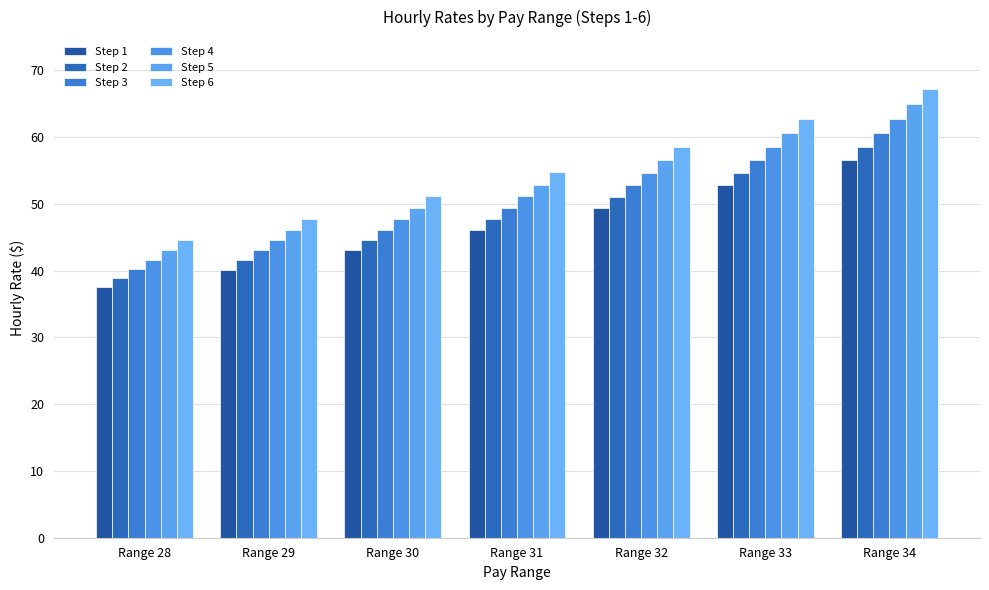

Does the chart contain any negative values?

No